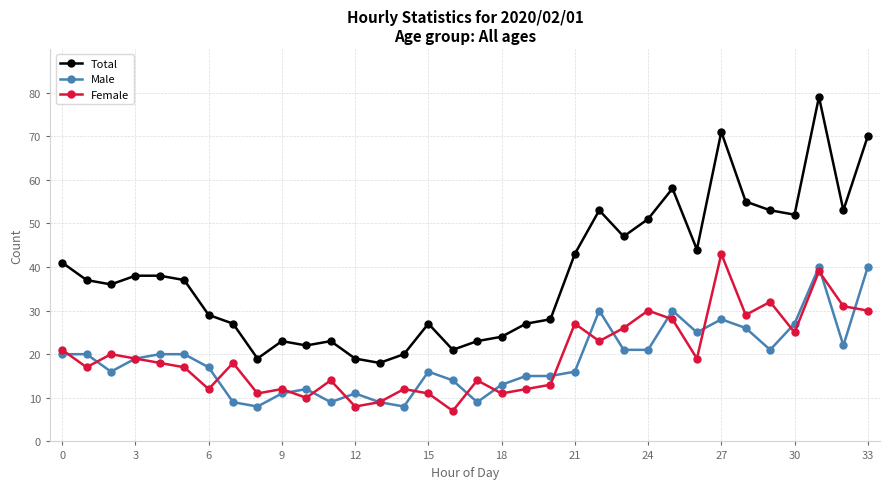

At how many categories does at least one series exceed 54?

5